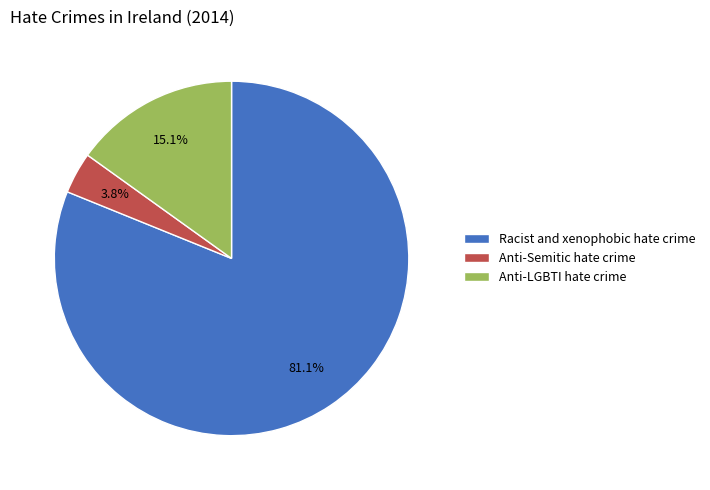

What is the largest slice in the pie chart?

Racist and xenophobic hate crime